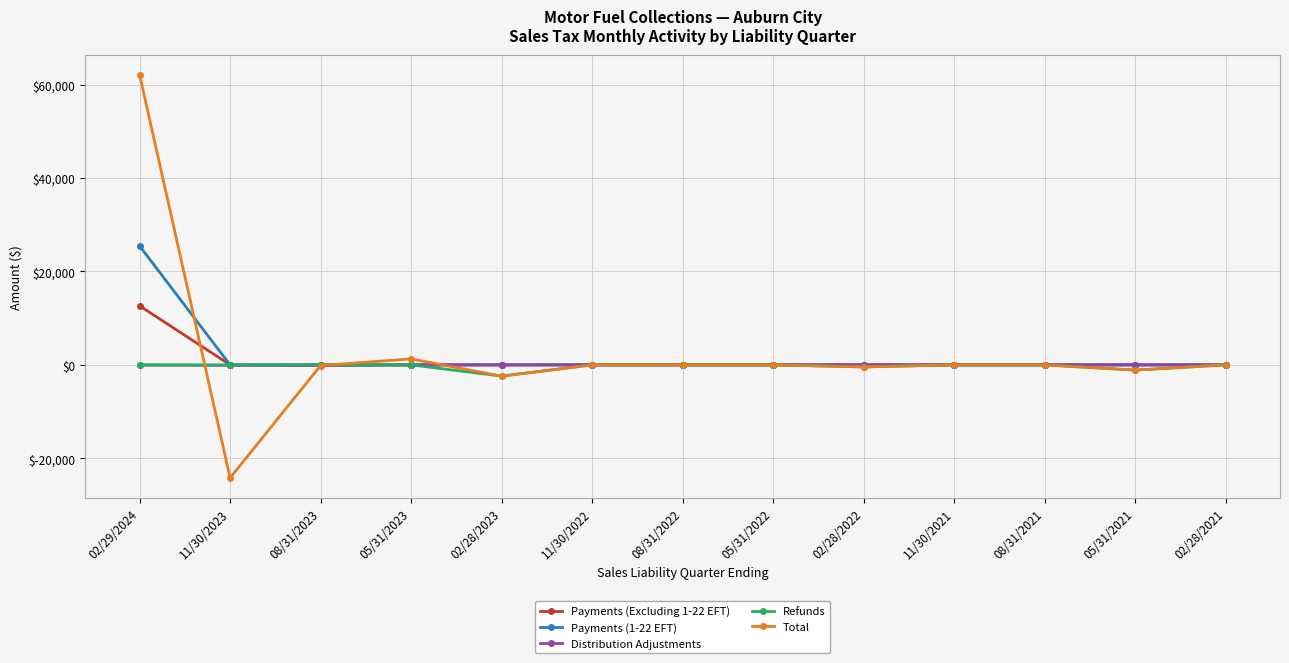

Which series has the widest spread of values?

Total